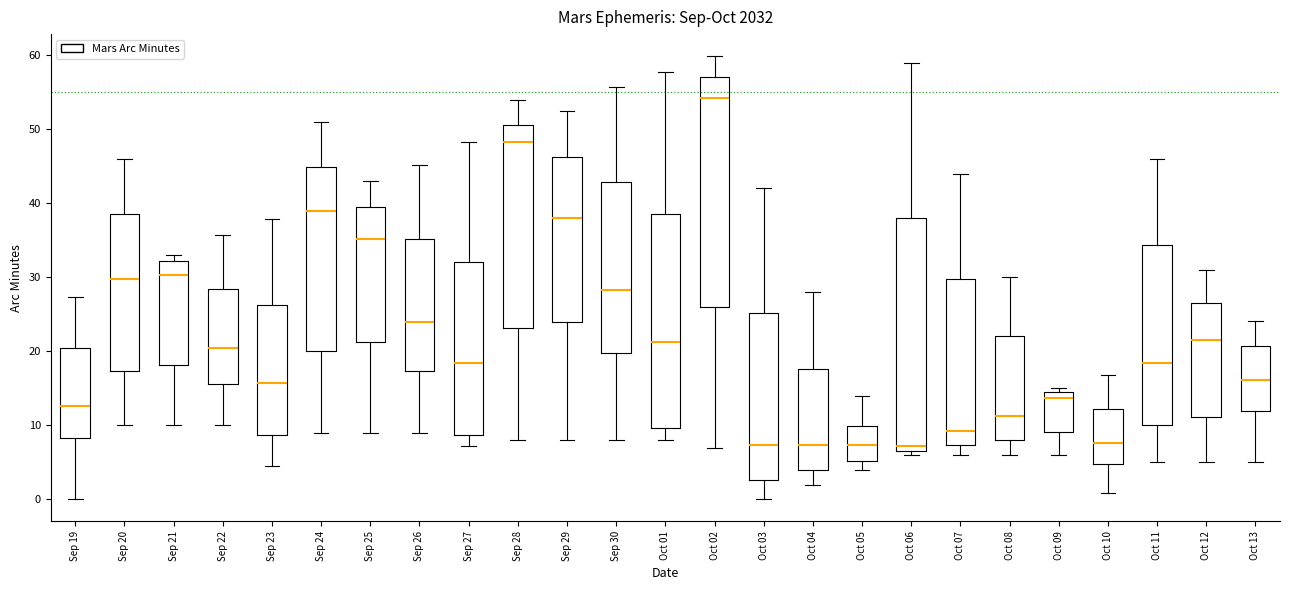

Where does the median line of the box for Sep 25 sit on the y-axis? The values are not printed on the chart, so give them approximately, as read against the axis.

35